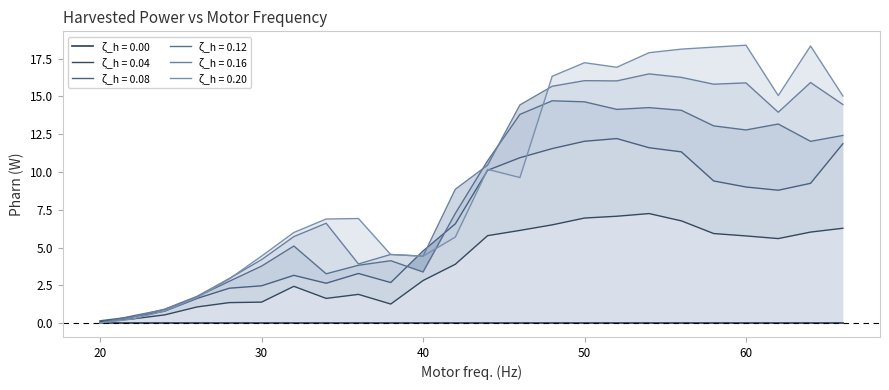

At which label is Pharn_0.16 closest to 8?

42